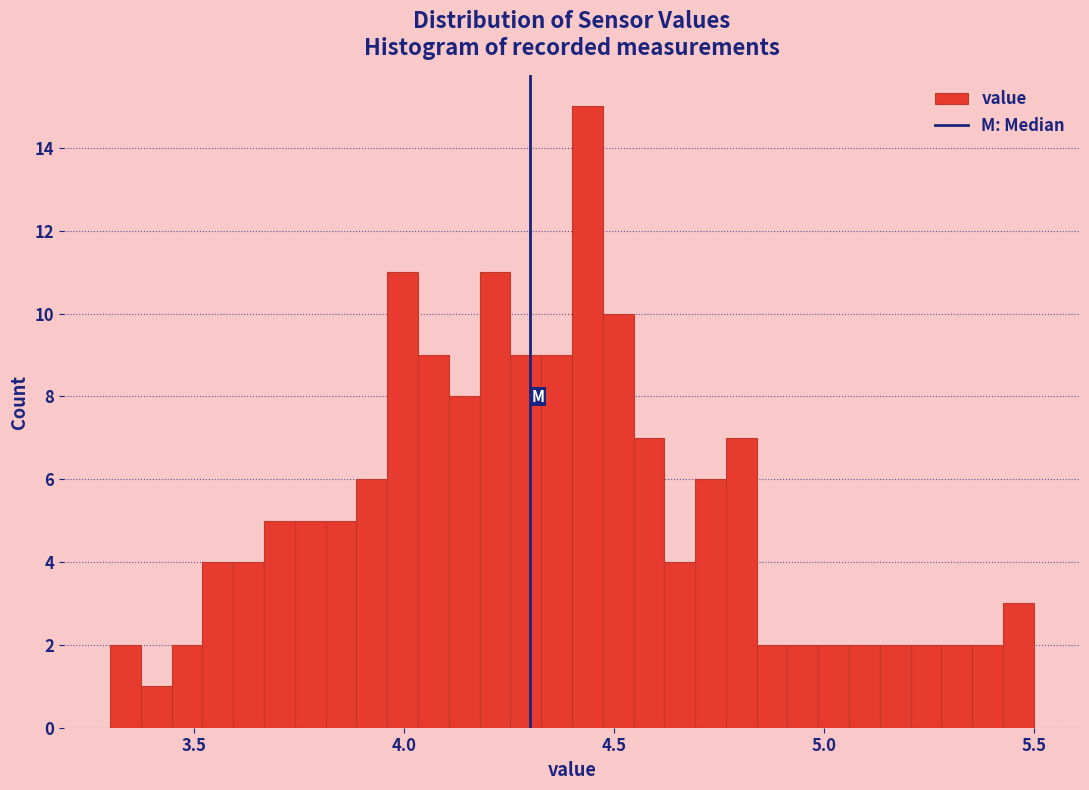

Read against the x-axis, roughly where is the centre of the tallest bar?

4.45